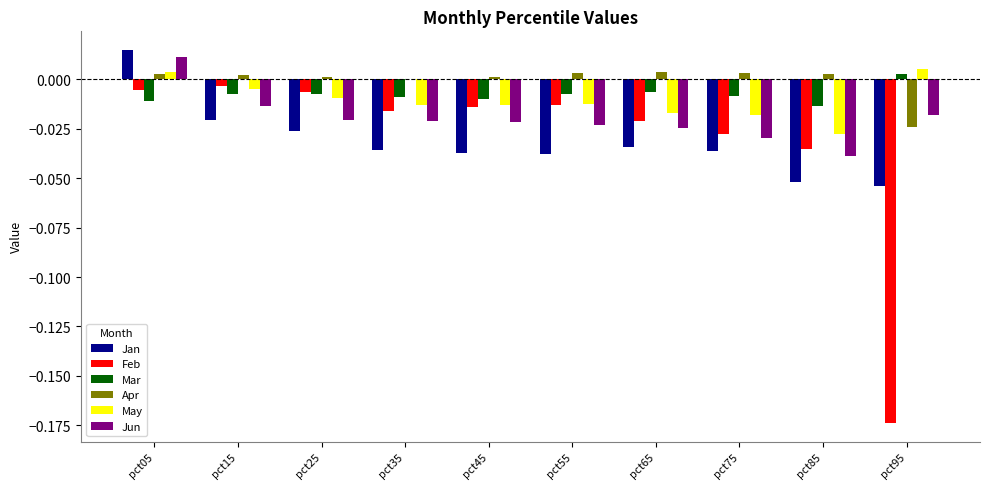

How many values in the May series exceed 0?

2